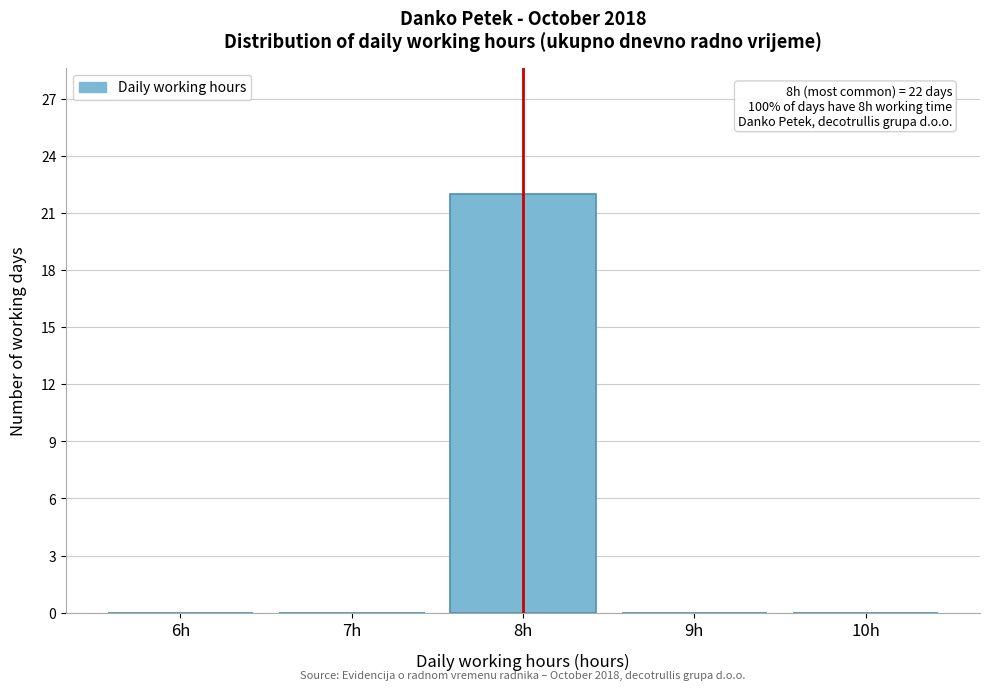

Reading right to left, extract all data points from this chart.

10h=0	9h=0	8h=22	7h=0	6h=0